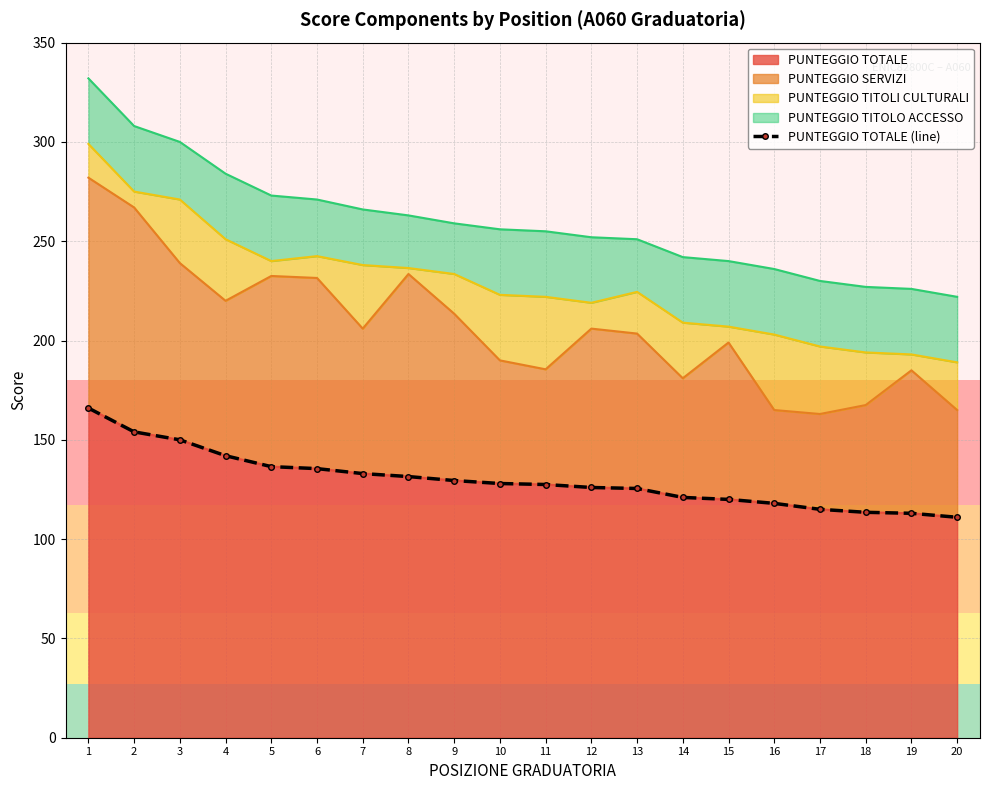

What is the difference between the maximum and minimum values?

55.0